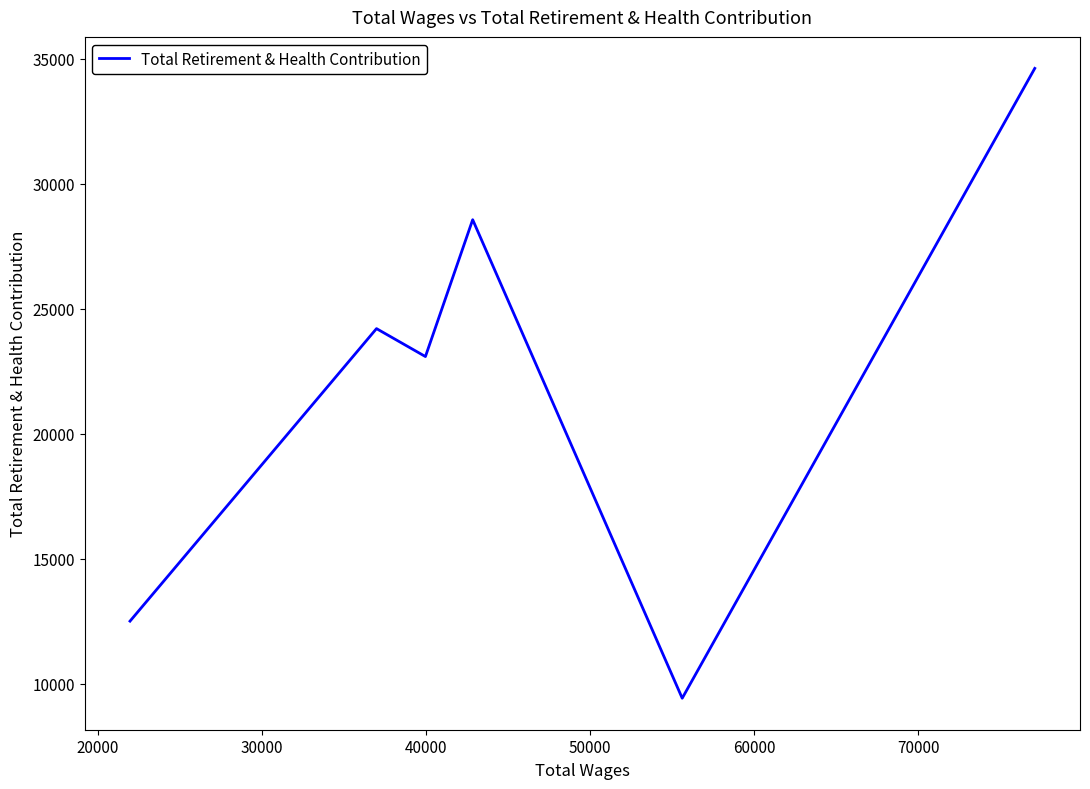

What is the maximum value shown in the chart?

34618